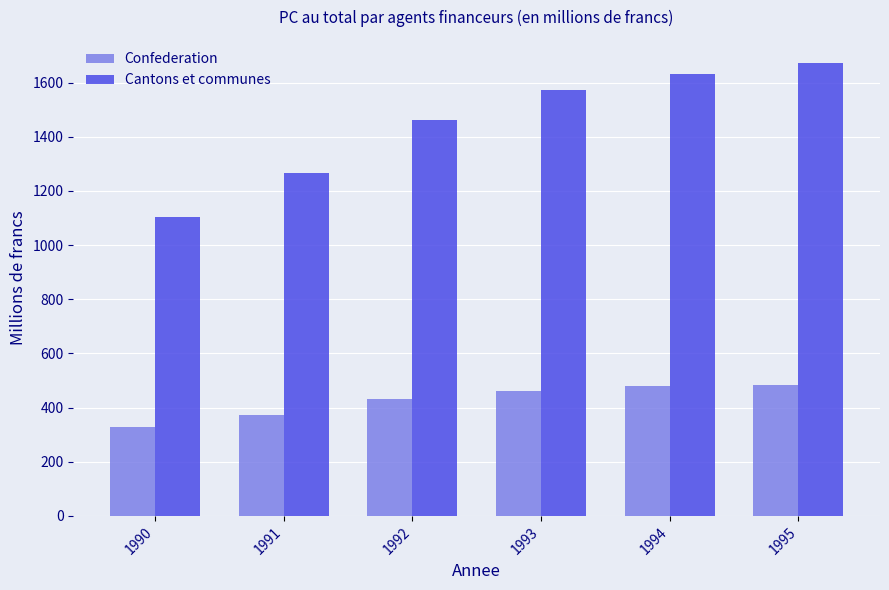

At how many categories does at least one series exceed 1315?

4